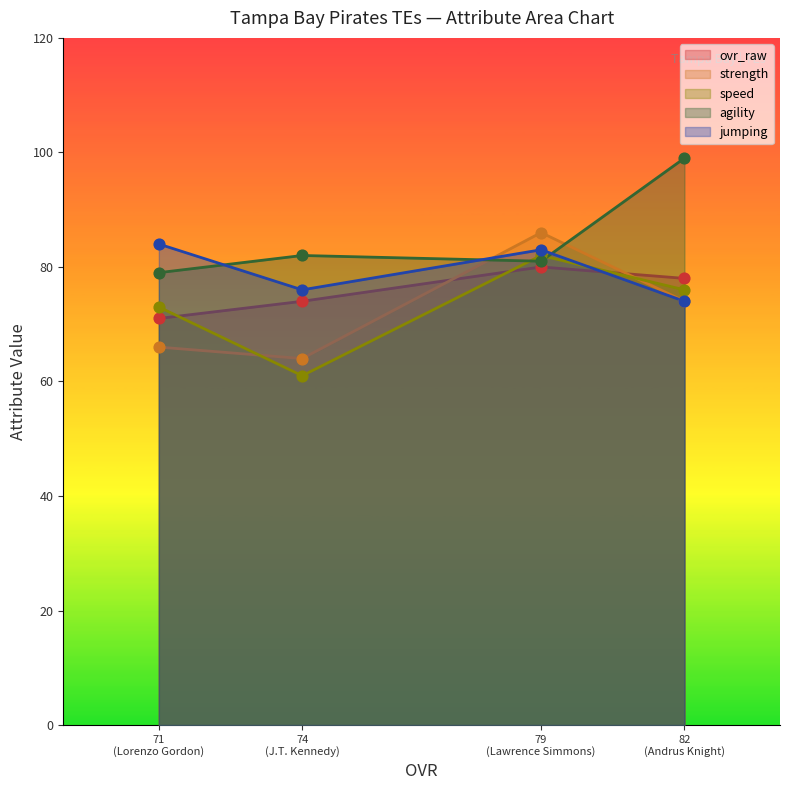

Which series has the largest total across all categories?

agility